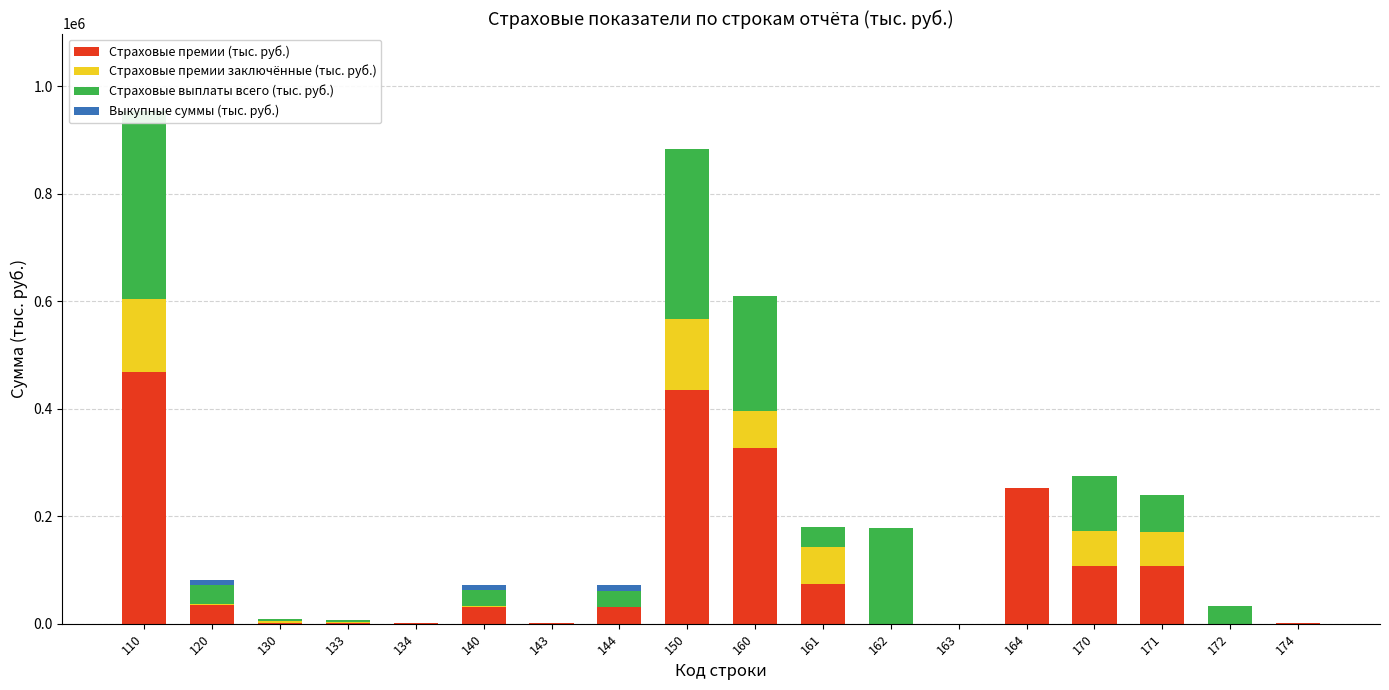

Which category has the lowest value across all series?

162